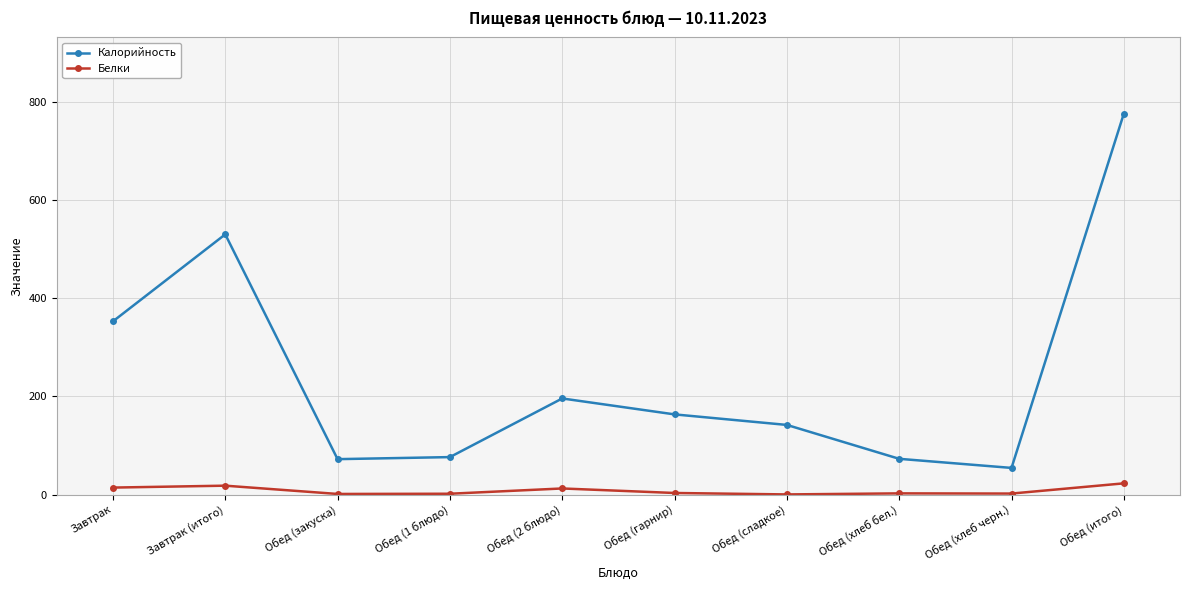

What is the difference between the maximum and second lowest values in the Белки series?

21.7